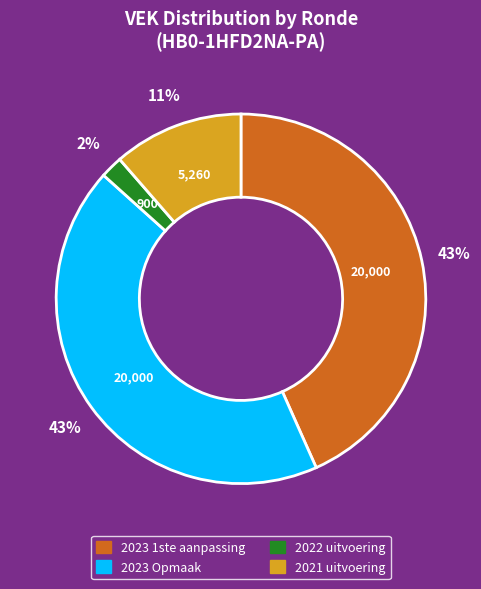

Between 2022 uitvoering and 2021 uitvoering, which is larger?

2021 uitvoering